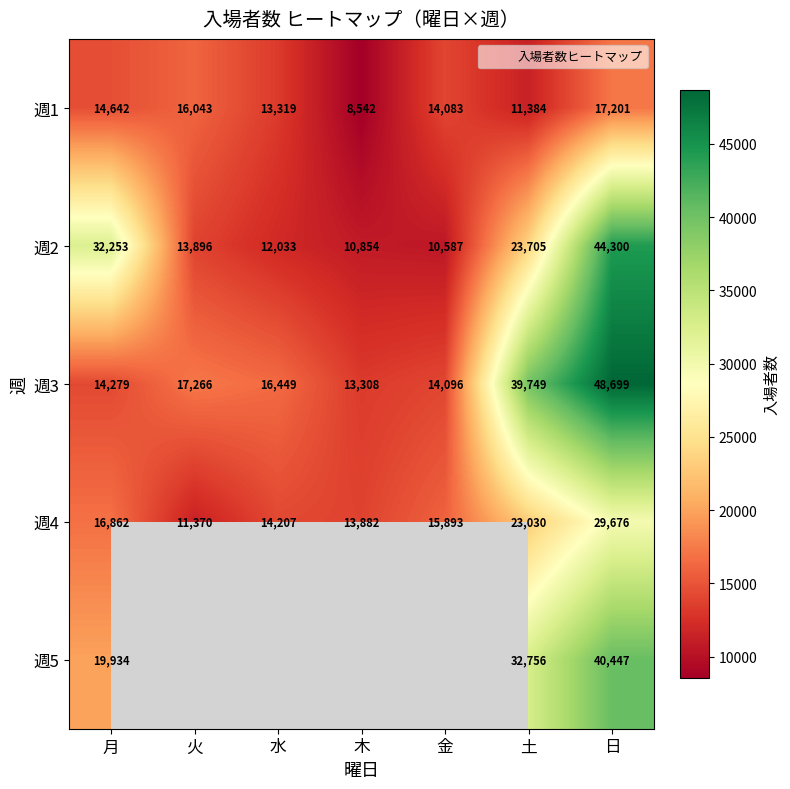

What is the sum of the 週2 values at 火 and 木?

24750.0